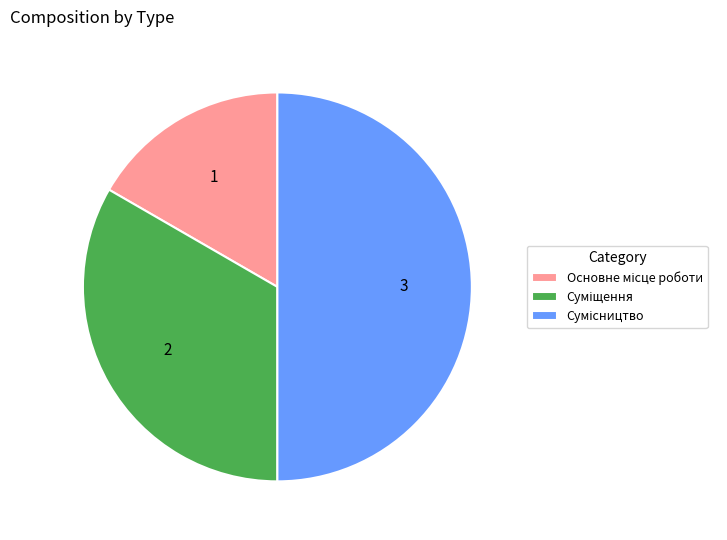

Count the number of slices in the pie.

3